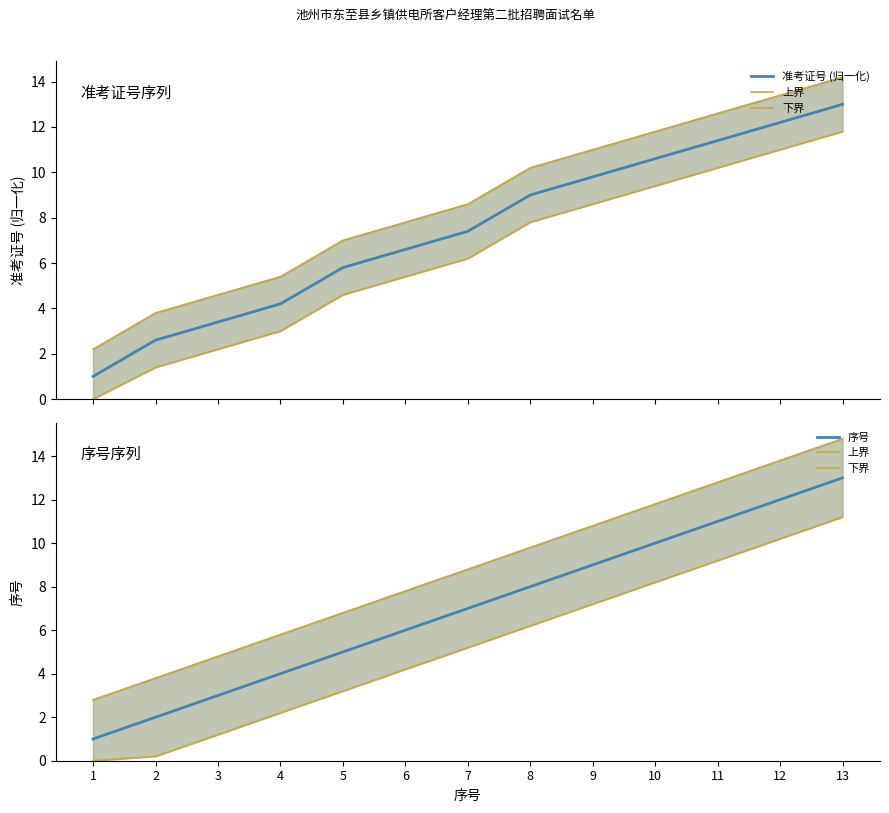

What is the total value across all series at 9?

36.8